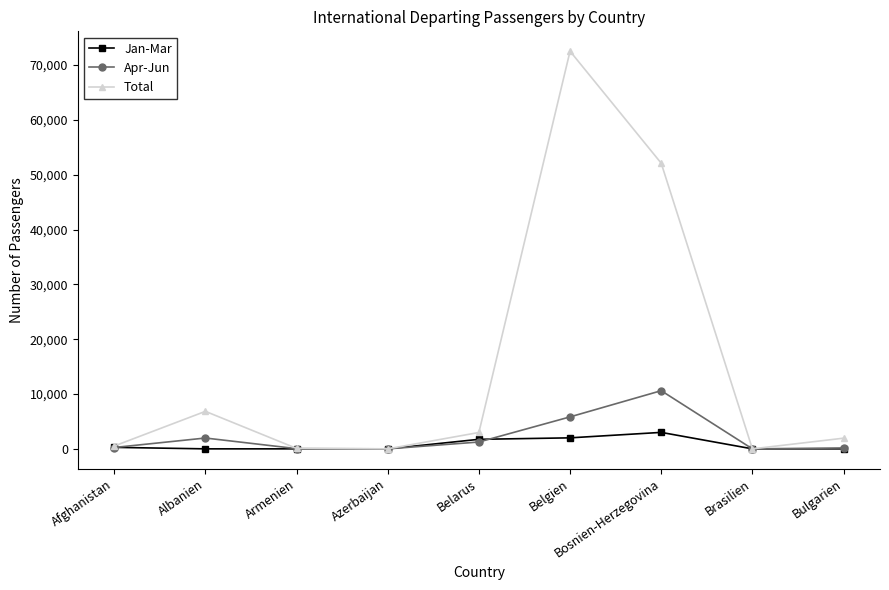

True or false: Apr-Jun has more than 0 points higher than both neighbors.

True